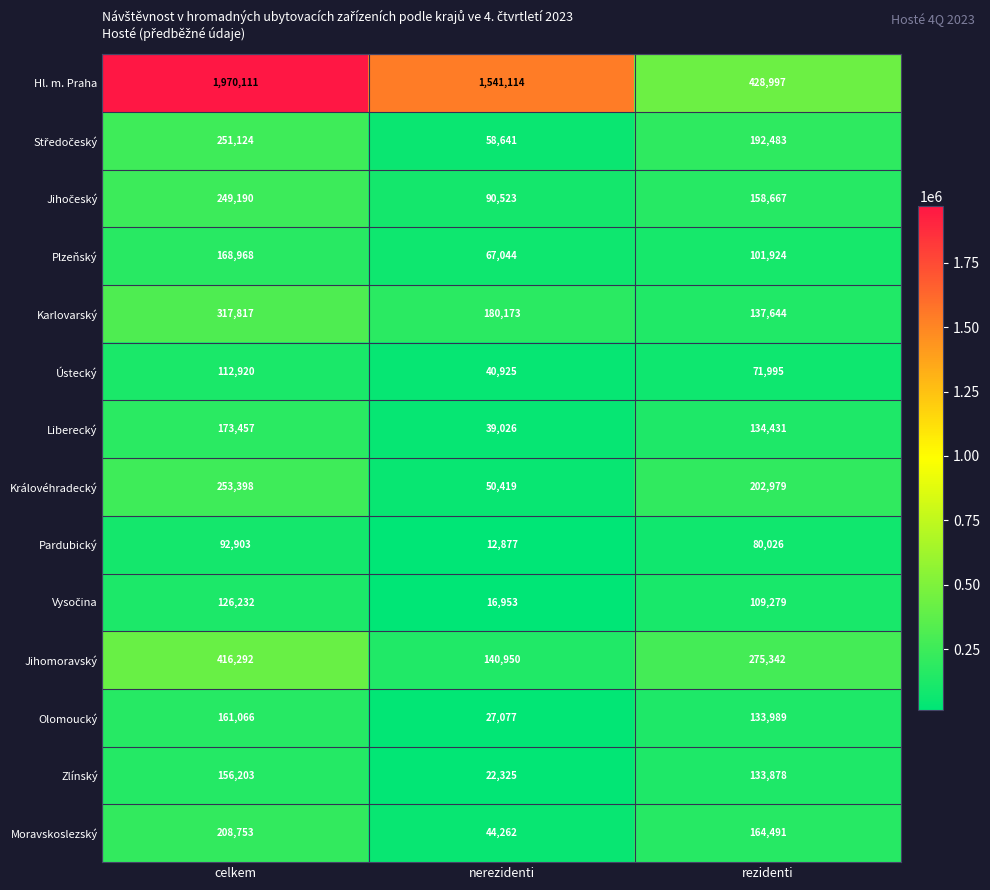

Where does the Liberecký series first go above 134431?

celkem